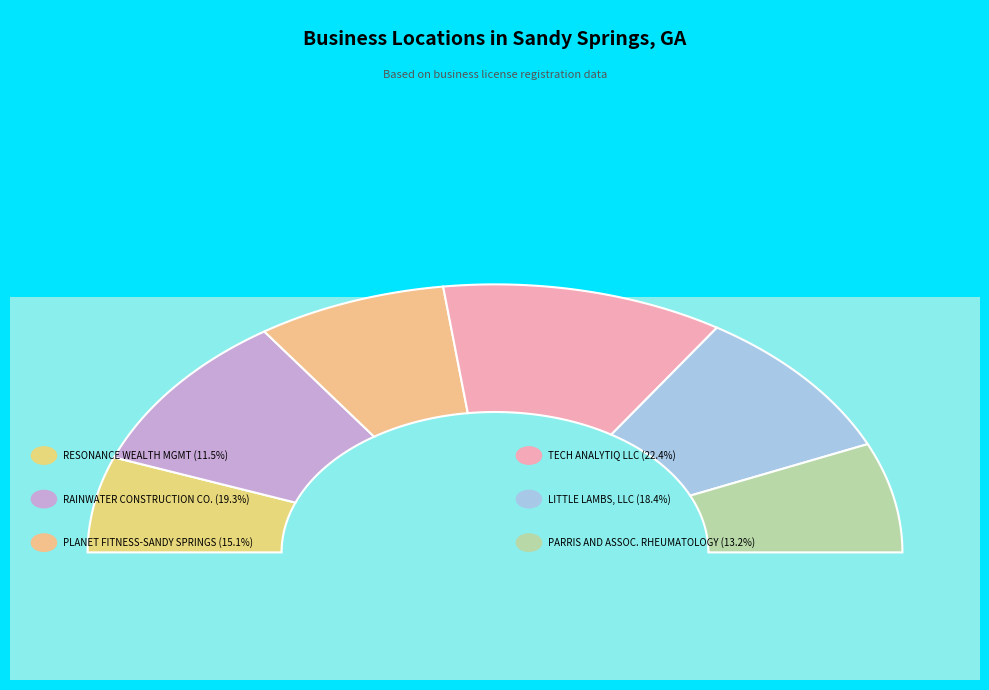

Between LITTLE LAMBS, LLC and TECH ANALYTIQ LLC, which is larger?

TECH ANALYTIQ LLC